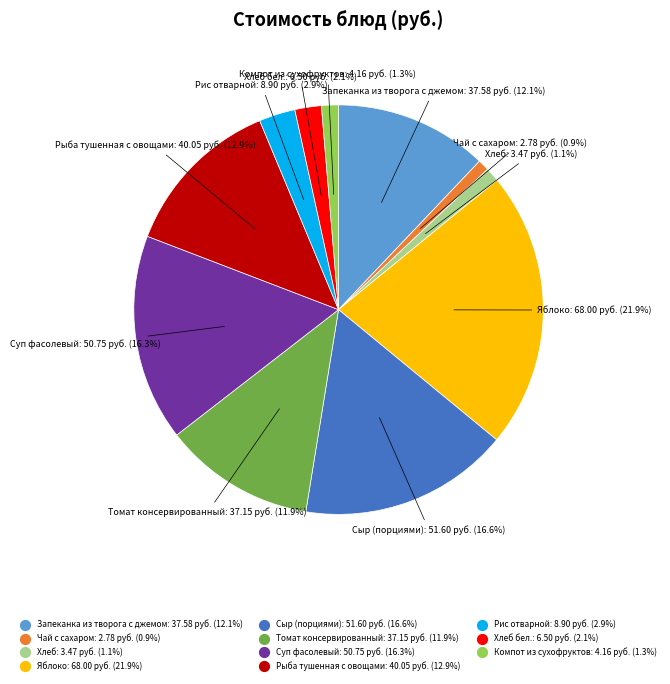

How many segments does this pie chart have?

11